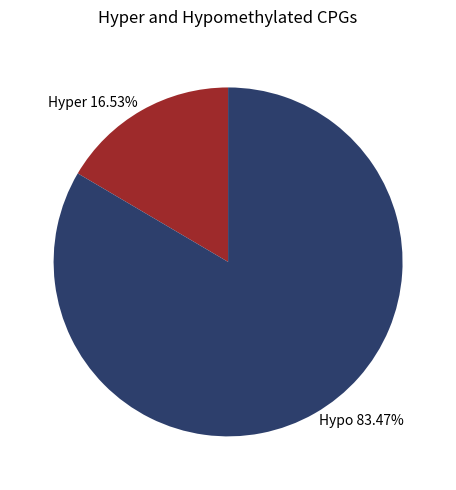

Which category has the biggest portion of the pie?

Hypo 83.47%